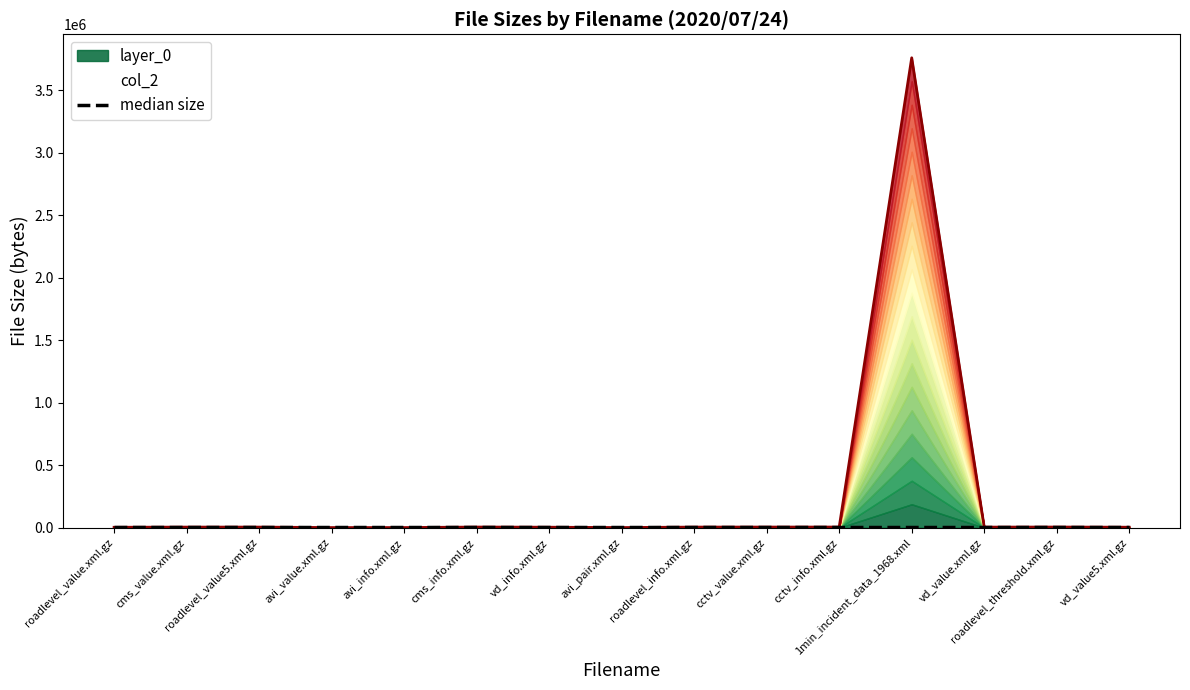

What position from the left is cms_info.xml.gz?

6